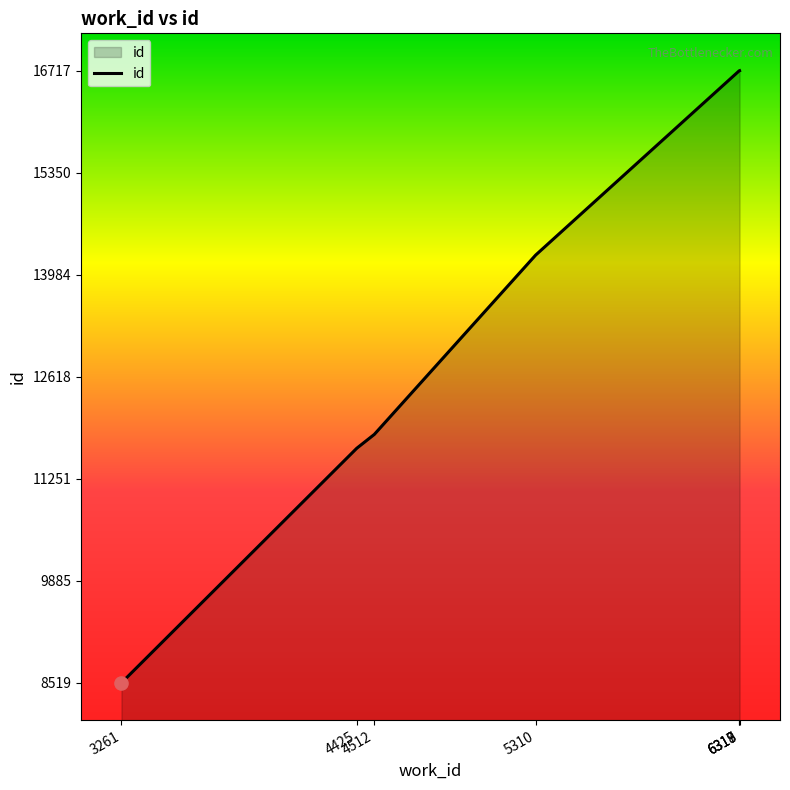

What is the change in value from 3261 to 5310?

+5728